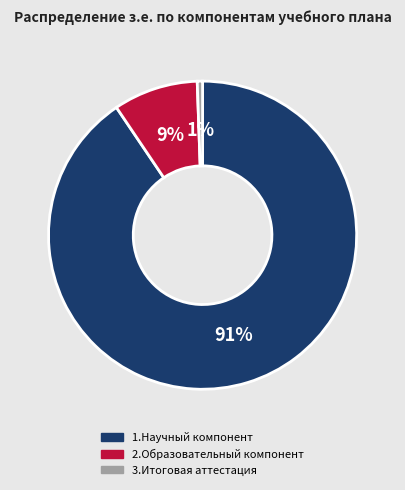

Which category accounts for the majority?

1.Научный компонент